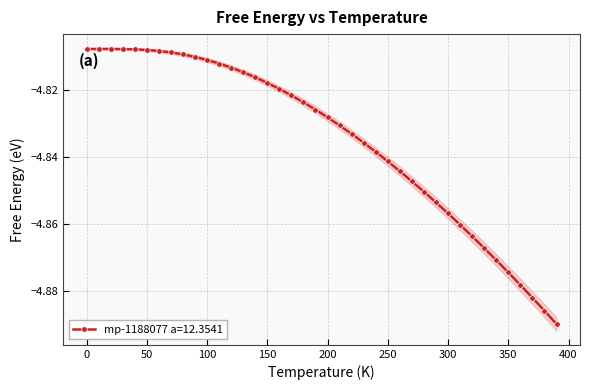

What is the sum of all values?

-193.4